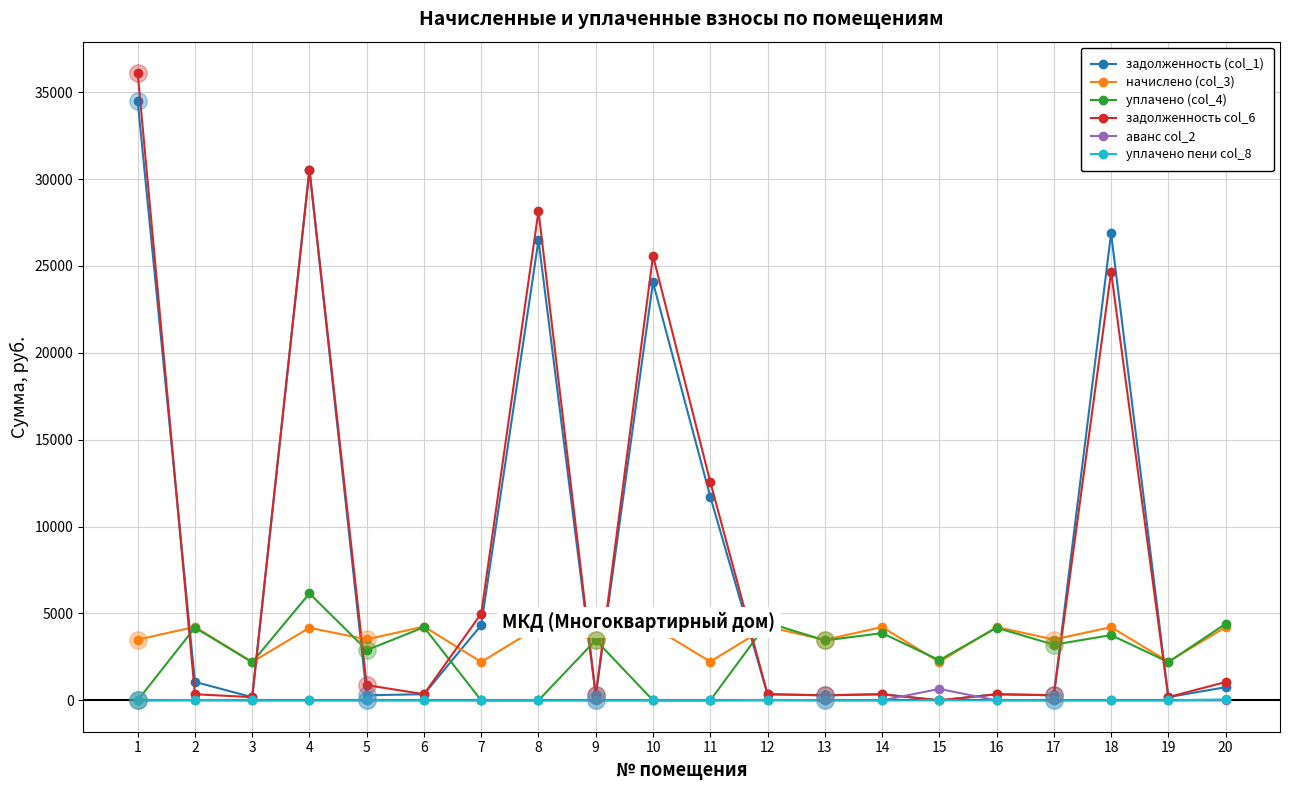

What are all the series names shown in the legend?

задолженность (col_1), начислено (col_3), уплачено (col_4), задолженность col_6, аванс col_2, уплачено пени col_8